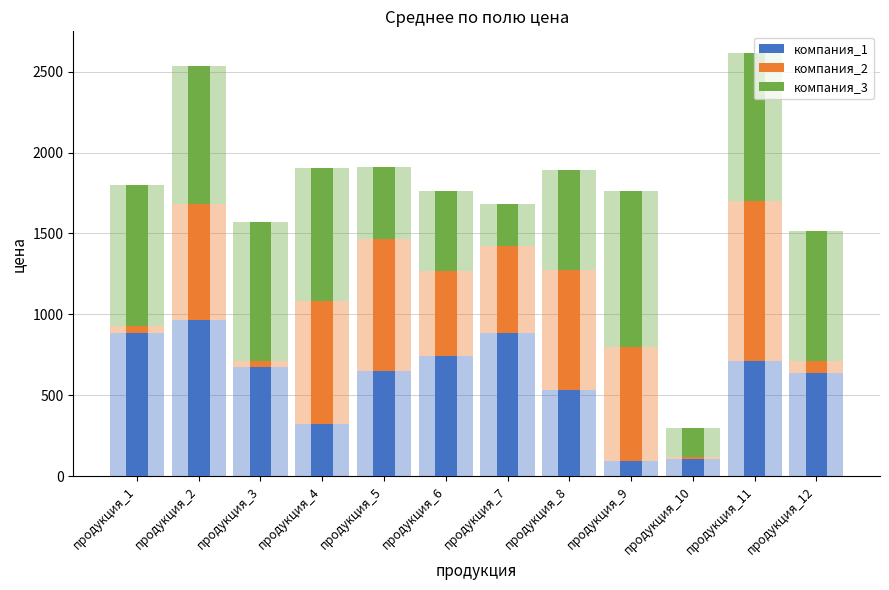

Which series has the largest total across all categories?

компания_3